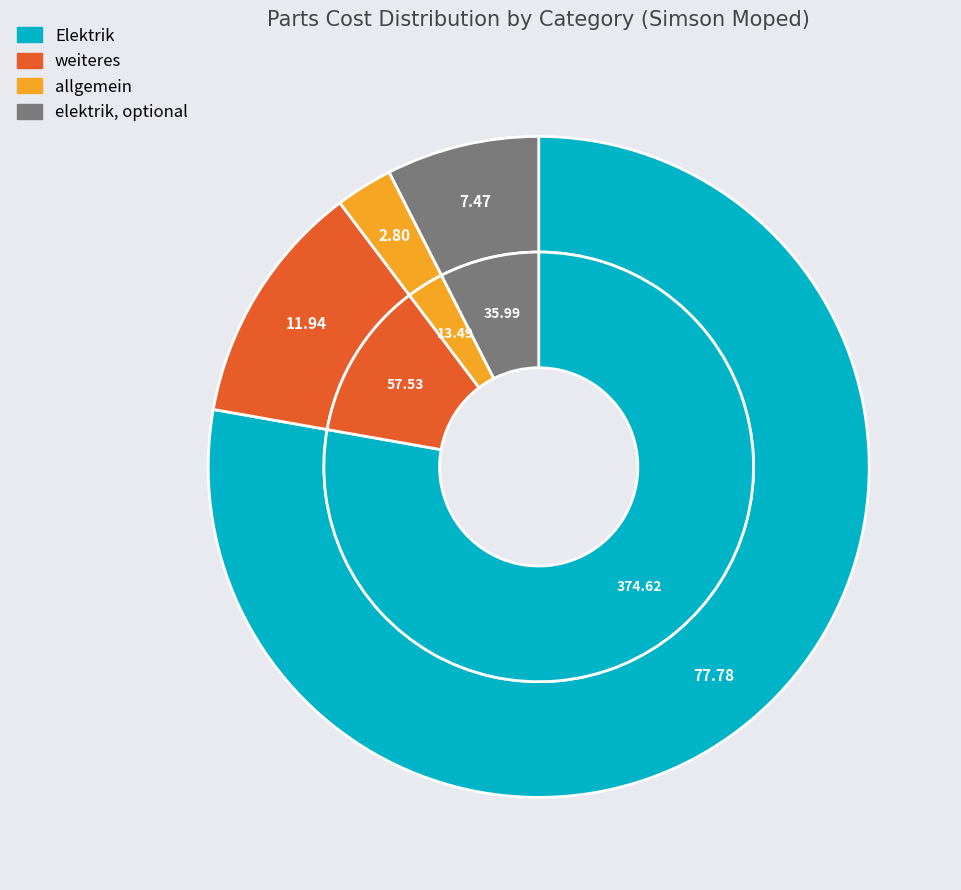

Which slice represents more than half of the pie?

Elektrik